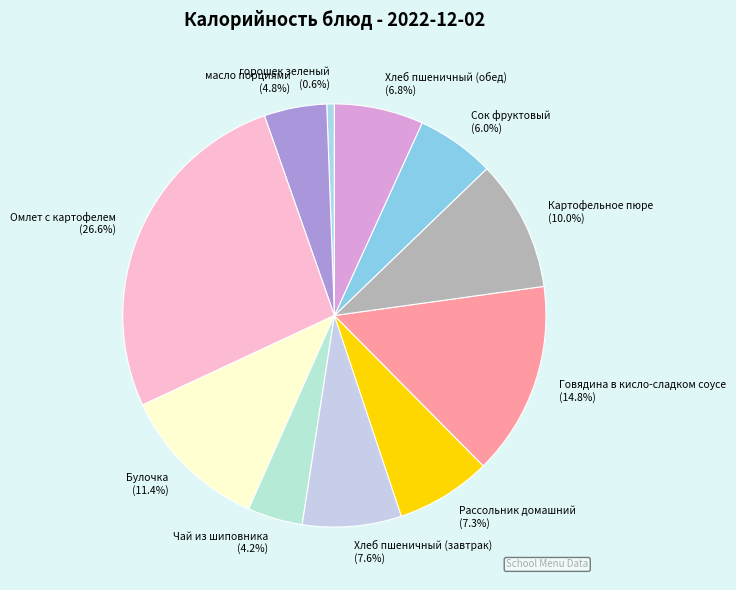

Do Булочка and масло порциями together represent more than half of the pie?

No